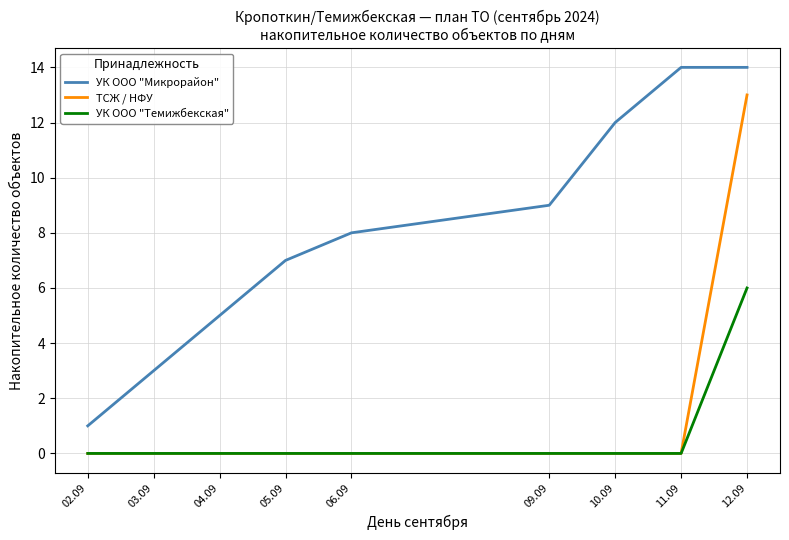

What are all the series names shown in the legend?

УК ООО "Микрорайон", ТСЖ / НФУ, УК ООО "Темижбекская"